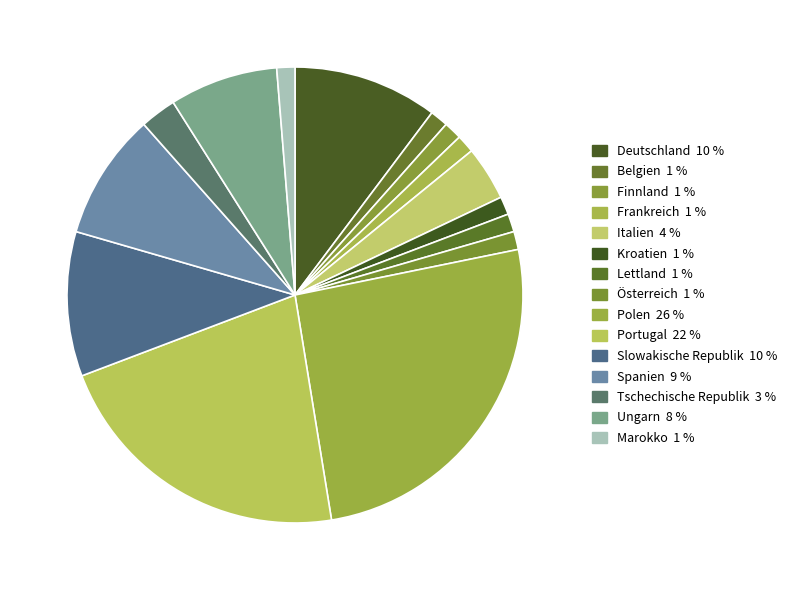

To the nearest percent, what percentage of the pie is Marokko?

1%